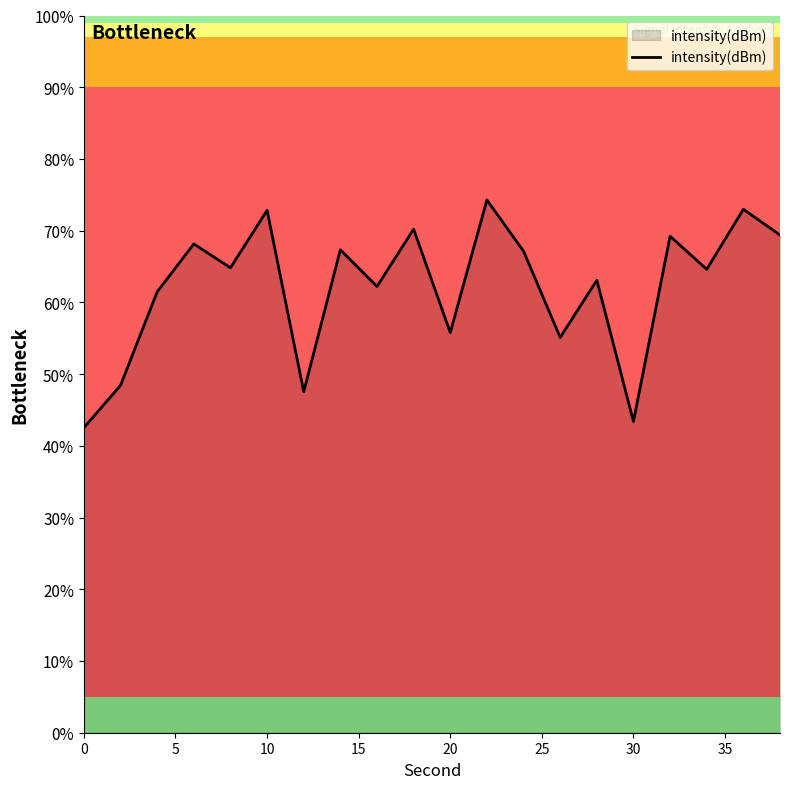

How many lines are shown in the chart?

1